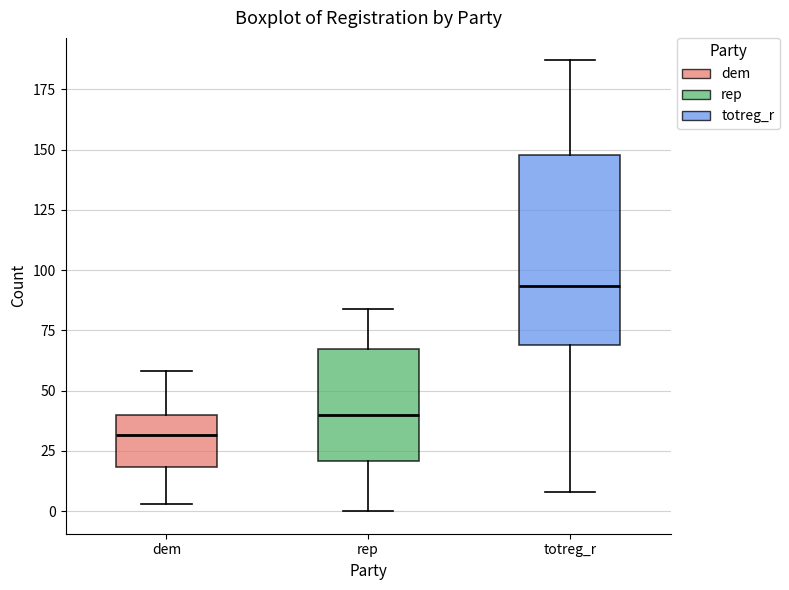

Where is the upper edge of the box for rep on the y-axis? The values are not printed on the chart, so give them approximately, as read against the axis.

65